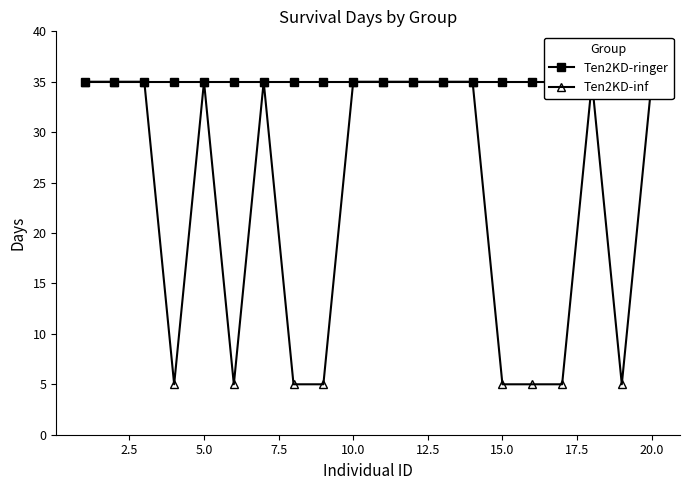

True or false: Ten2KD-inf and Ten2KD-ringer intersect in this chart.

False